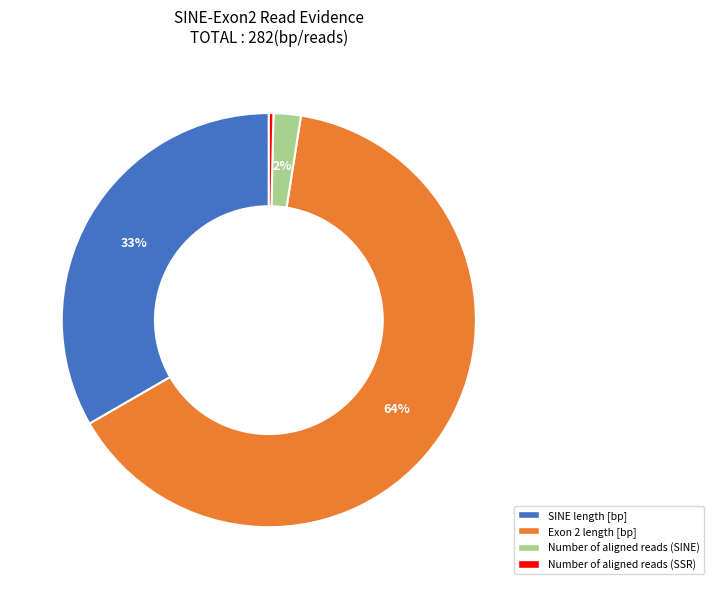

Which slice is the smallest?

Number of aligned reads (SSR)